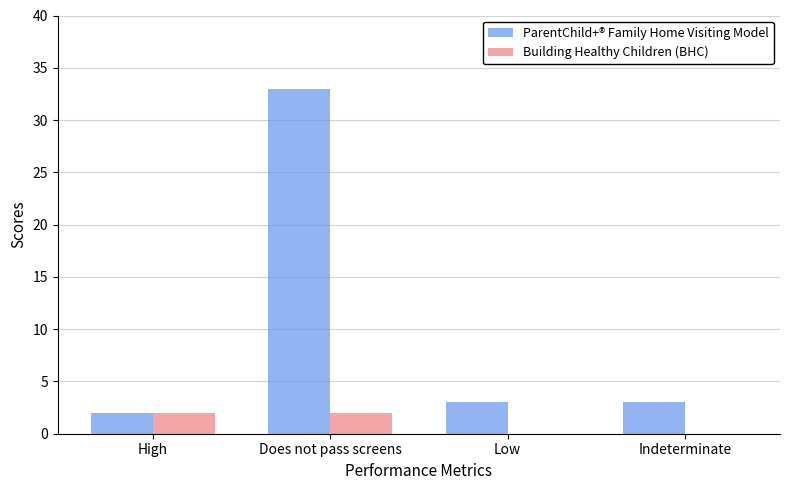

The Building Healthy Children (BHC) series shows 2 at Does not pass screens. True or false?

True